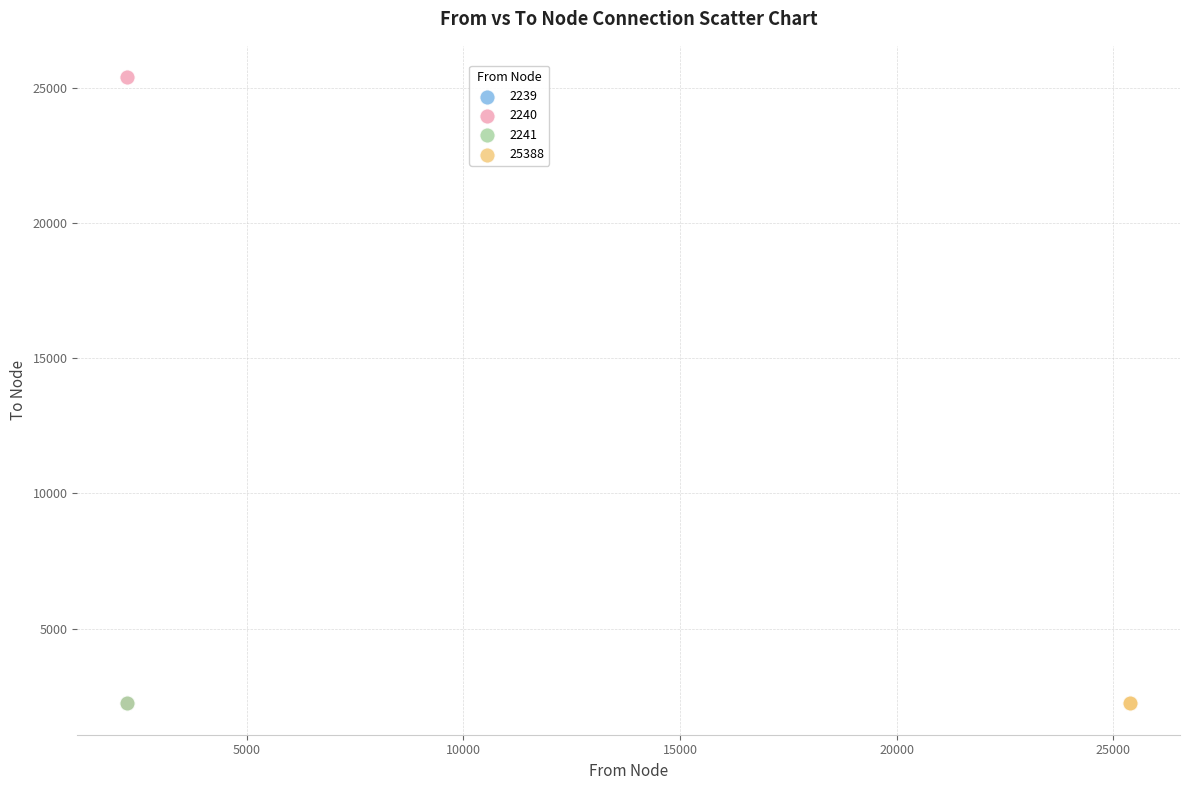

What are all the series names shown in the legend?

2239, 2240, 2241, 25388